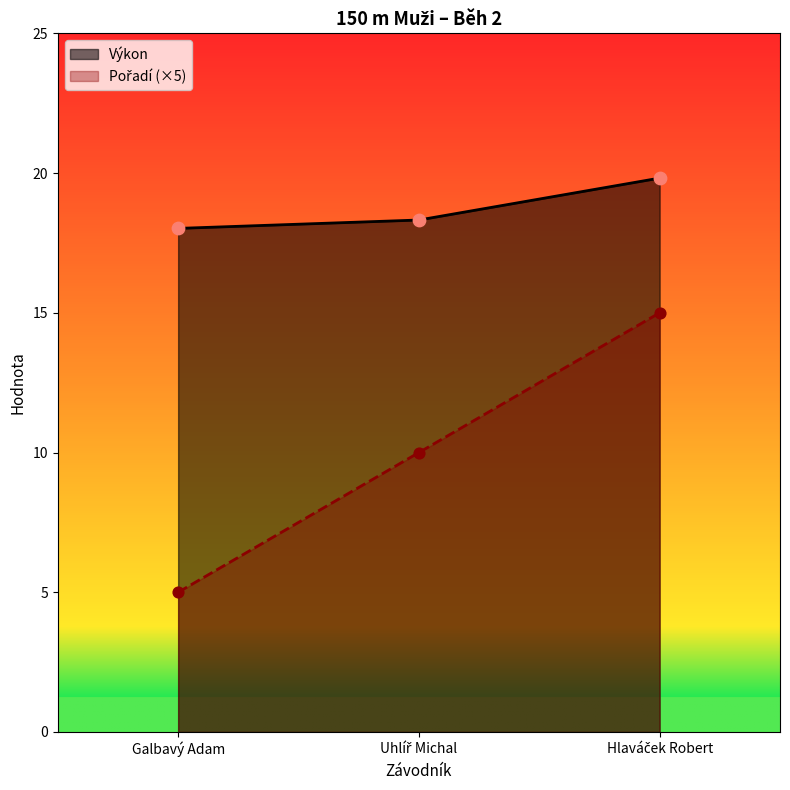

Is the value of Pořadí at Hlaváček Robert greater than the value of Výkon at Galbavý Adam?

No